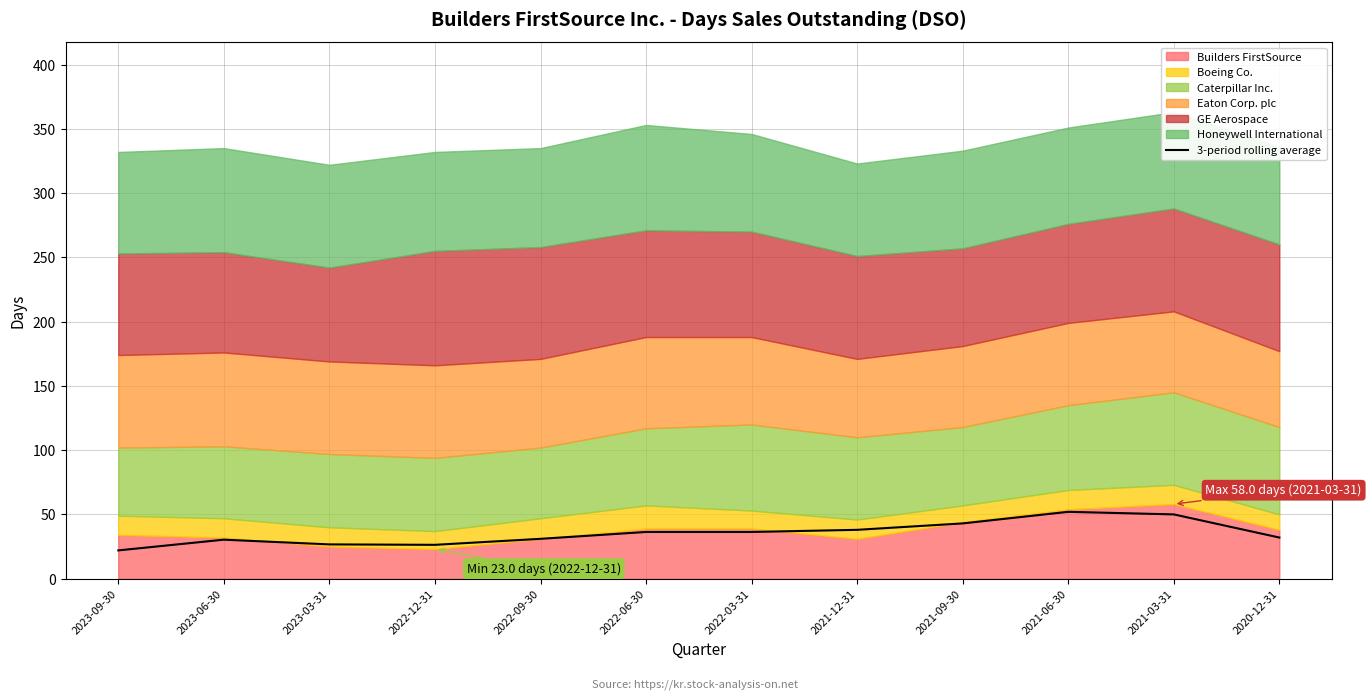

True or false: 3-period rolling average has a value of 21.4 at 2021-12-31.

False